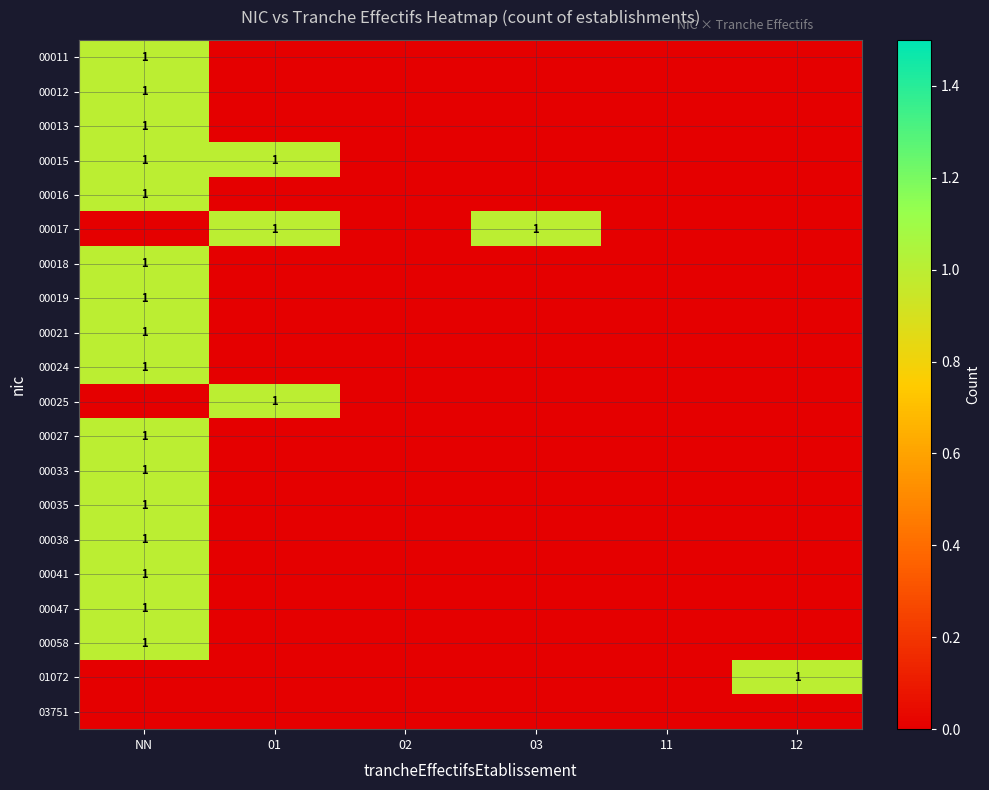

The 00015 series shows 2 at 01. True or false?

False